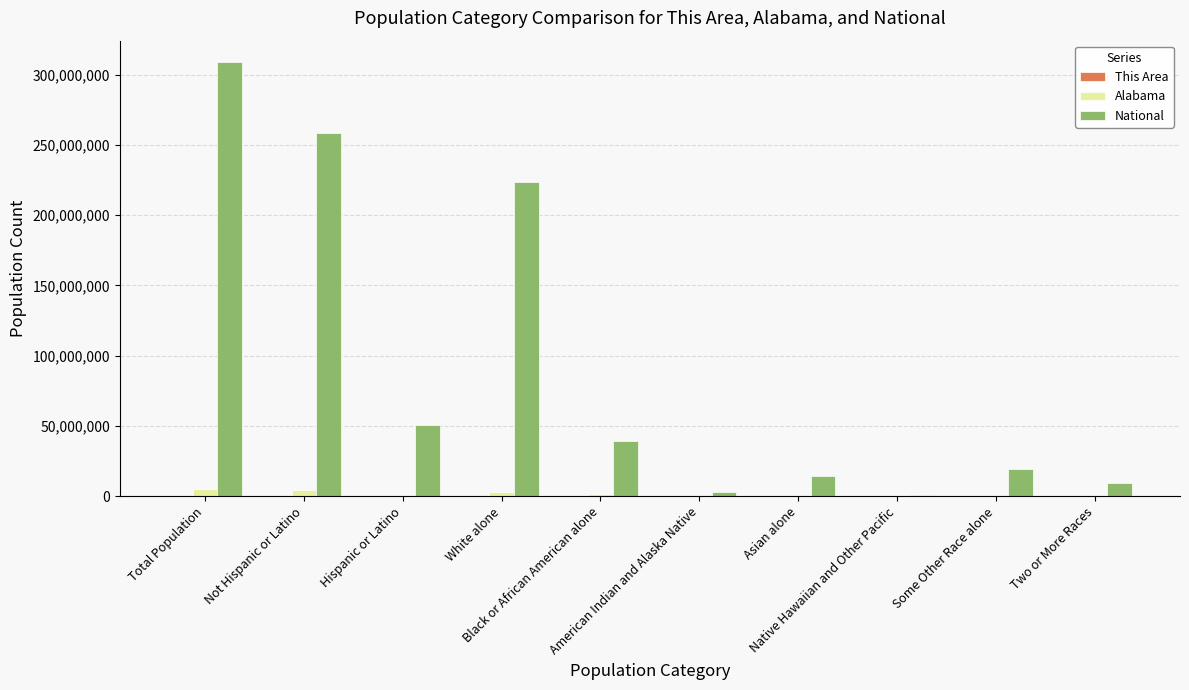

What is the sum of all National values?

926236614